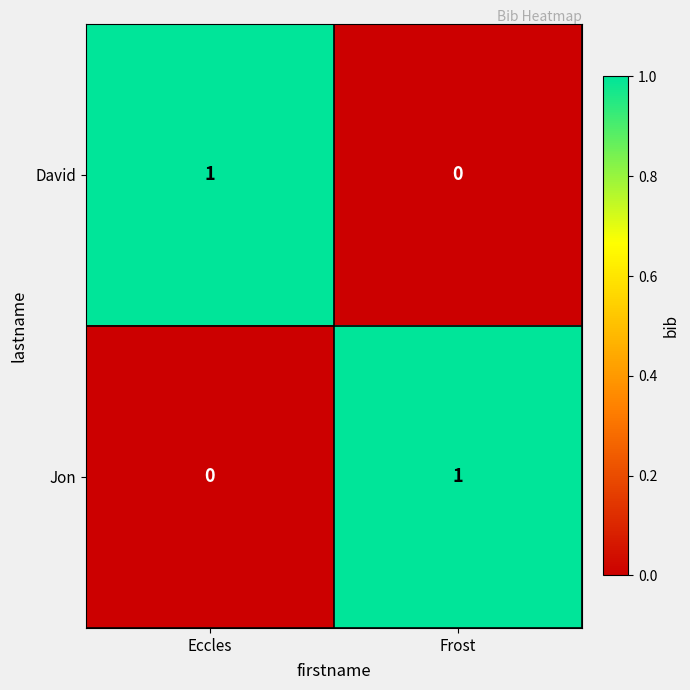

Which category has the lowest value in the Jon series?

Eccles